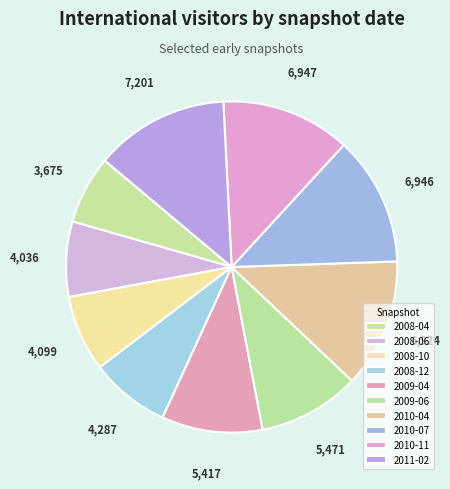

To the nearest percent, what is the average slice percentage?

10%